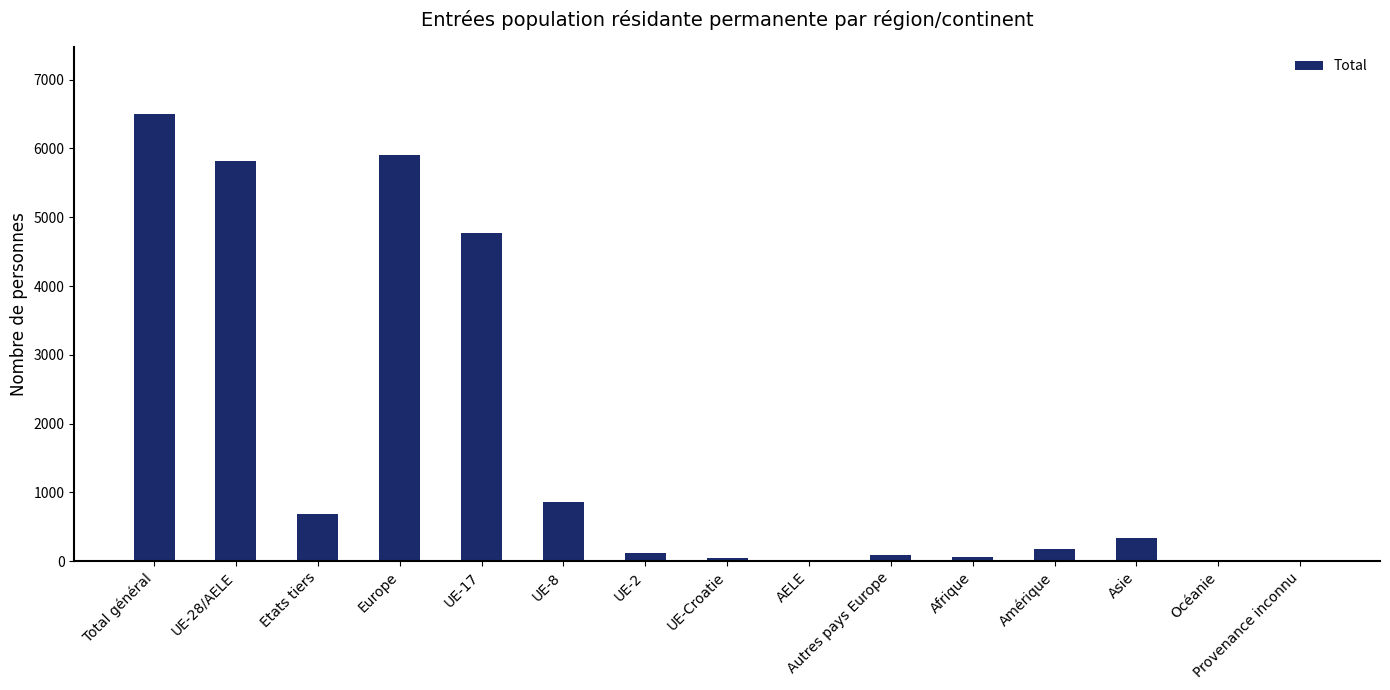

What is the sum of all values?

25414